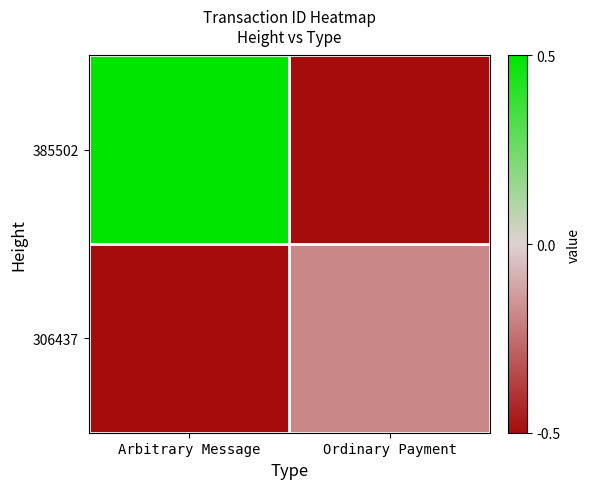

What is the minimum value shown in the chart?

-1.0